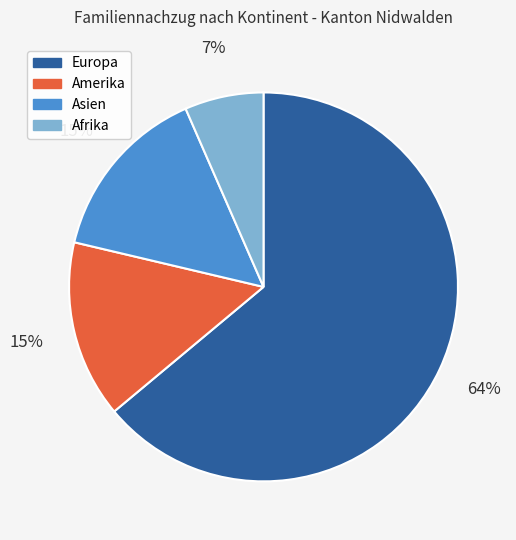

Count the number of slices in the pie.

4